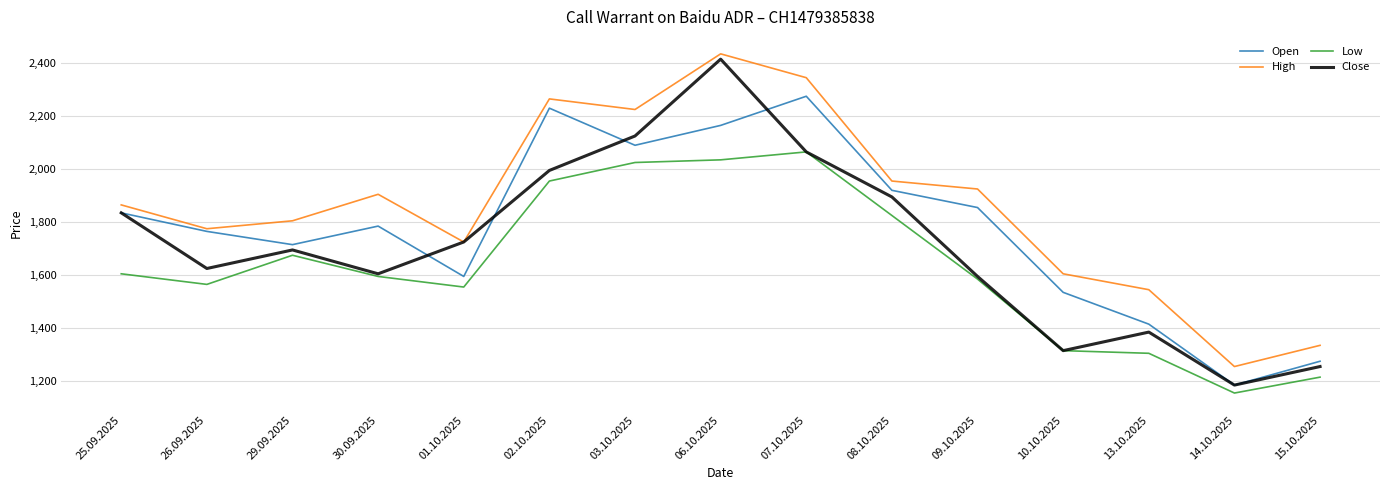

What is the maximum value shown in the chart?

2435